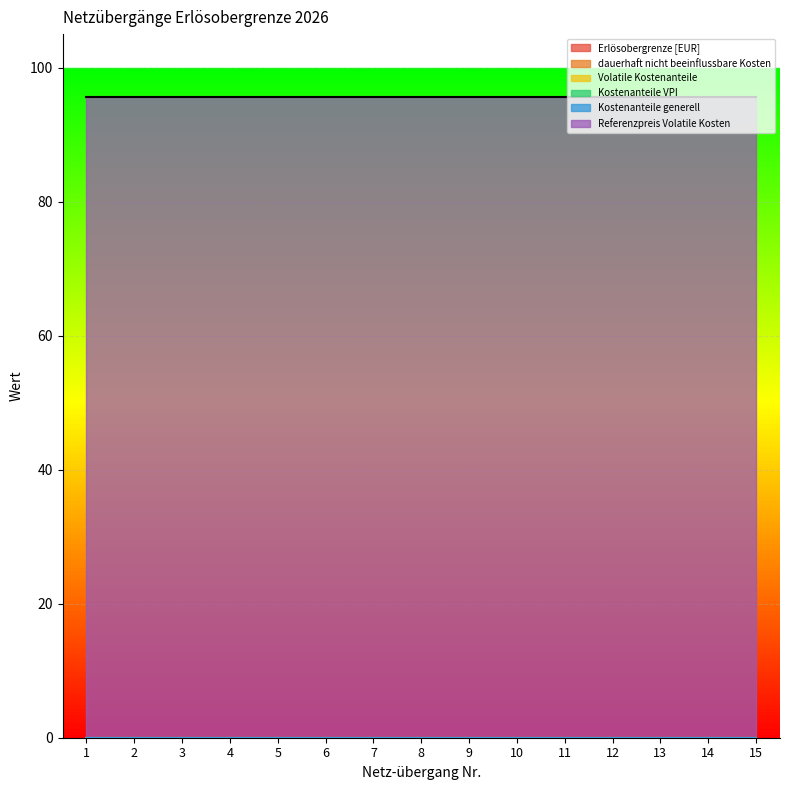

At which category does the chart reach its peak across all series?

1